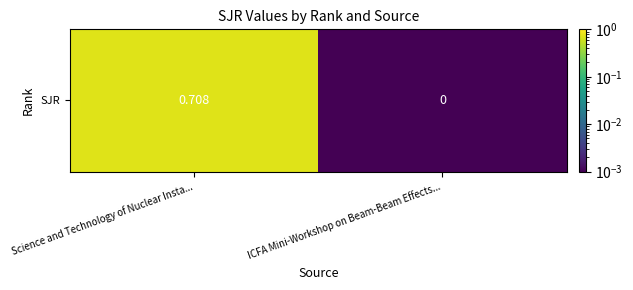

Count the number of categories in the chart.

2